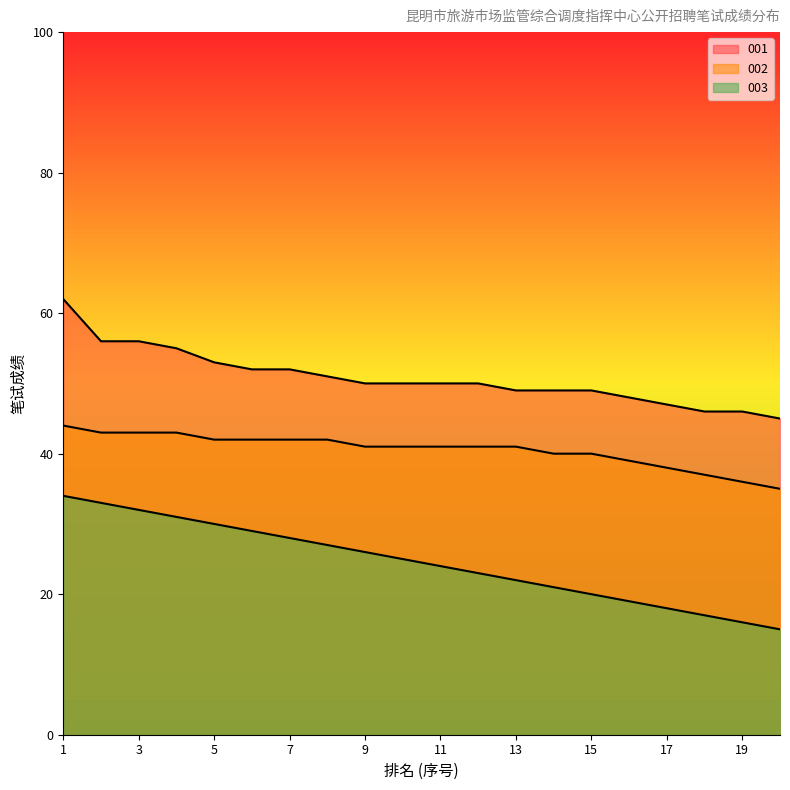

What are all the series names shown in the legend?

001, 002, 003